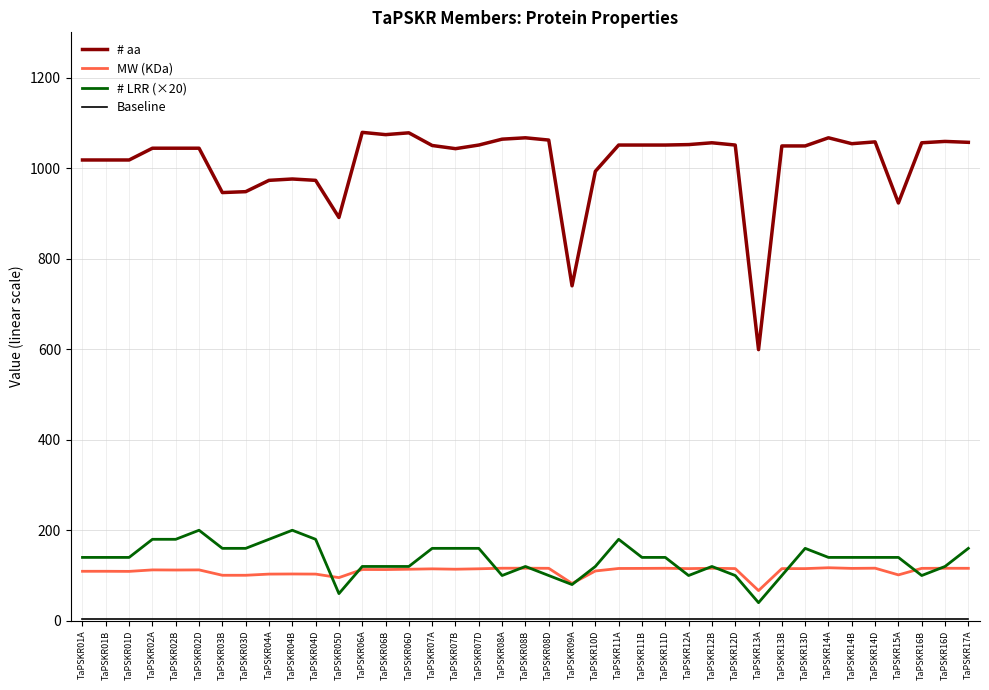

The value of MW (KDa) at TaPSKR09A is 82.4. True or false?

True